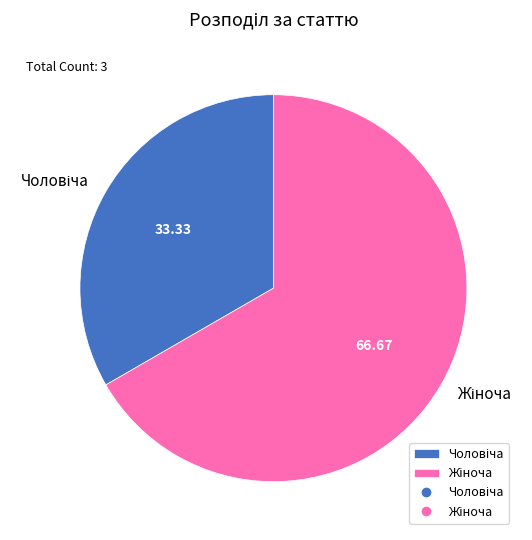

Does any single category account for the majority?

Yes